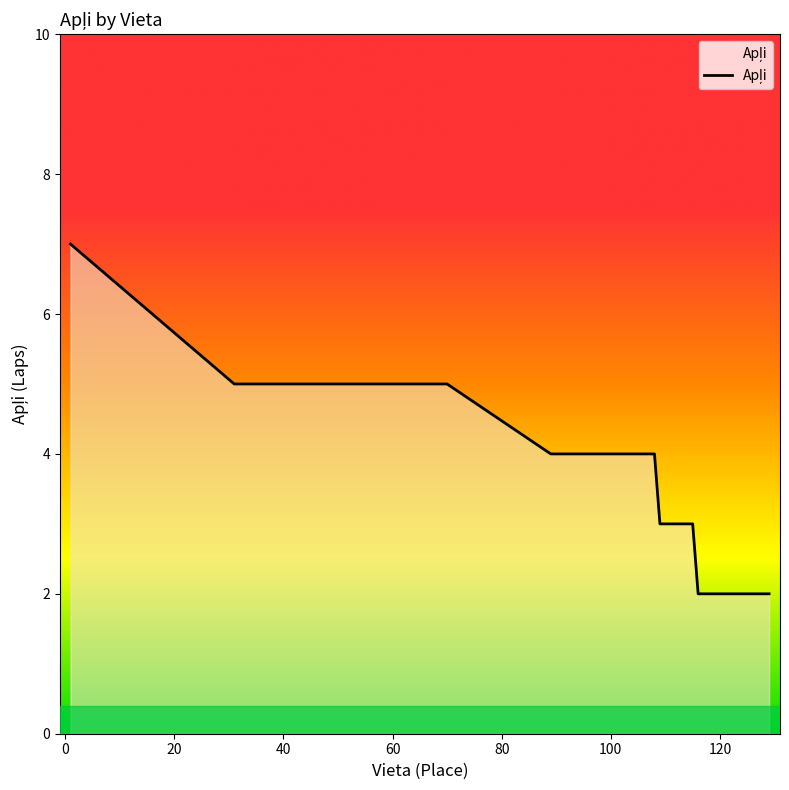

What is the sum of all values?

90